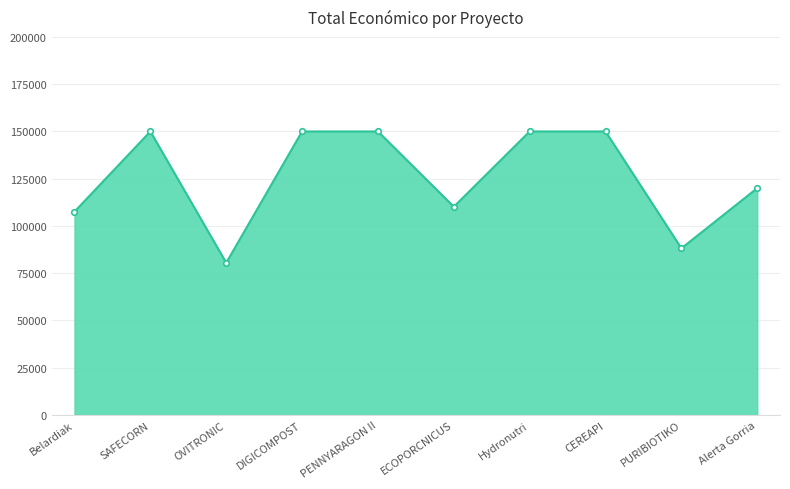

What is the greatest value displayed?

150000